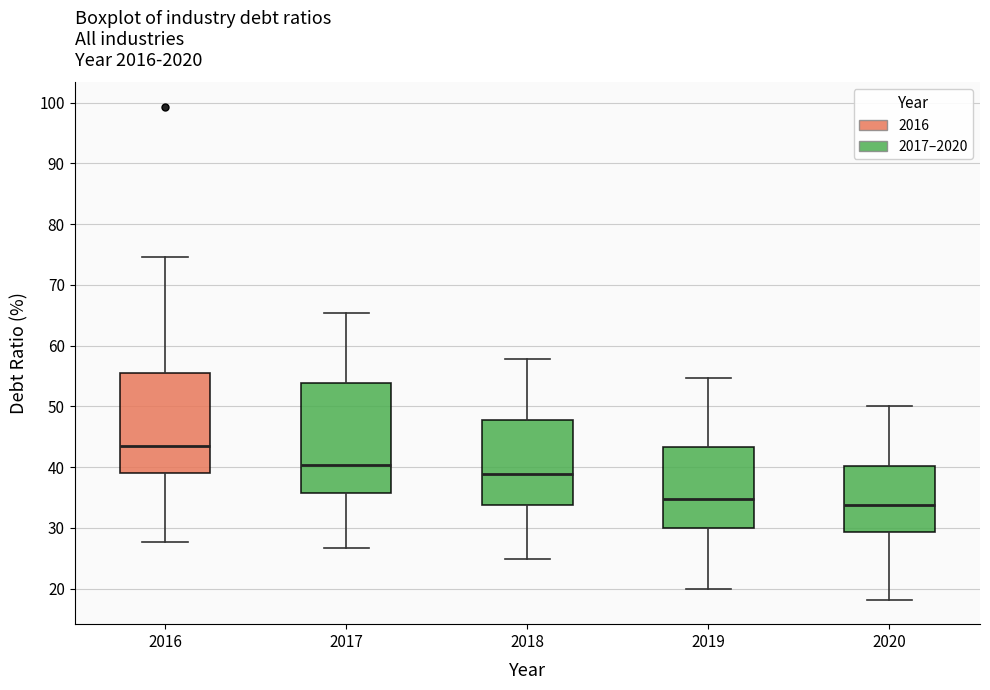

Reading left to right, transcribe this box plot: for each box, give where its median line is, the range the box spans, and where its two whiskers end, as read against the y-axis. The values are not printed on the chart, so give them approximately, as read against the axis.

2016: median 44, box 39 to 55, whiskers 28 to 75
2017: median 40, box 36 to 54, whiskers 27 to 65
2018: median 39, box 34 to 48, whiskers 25 to 58
2019: median 35, box 30 to 43, whiskers 20 to 55
2020: median 34, box 29 to 40, whiskers 18 to 50